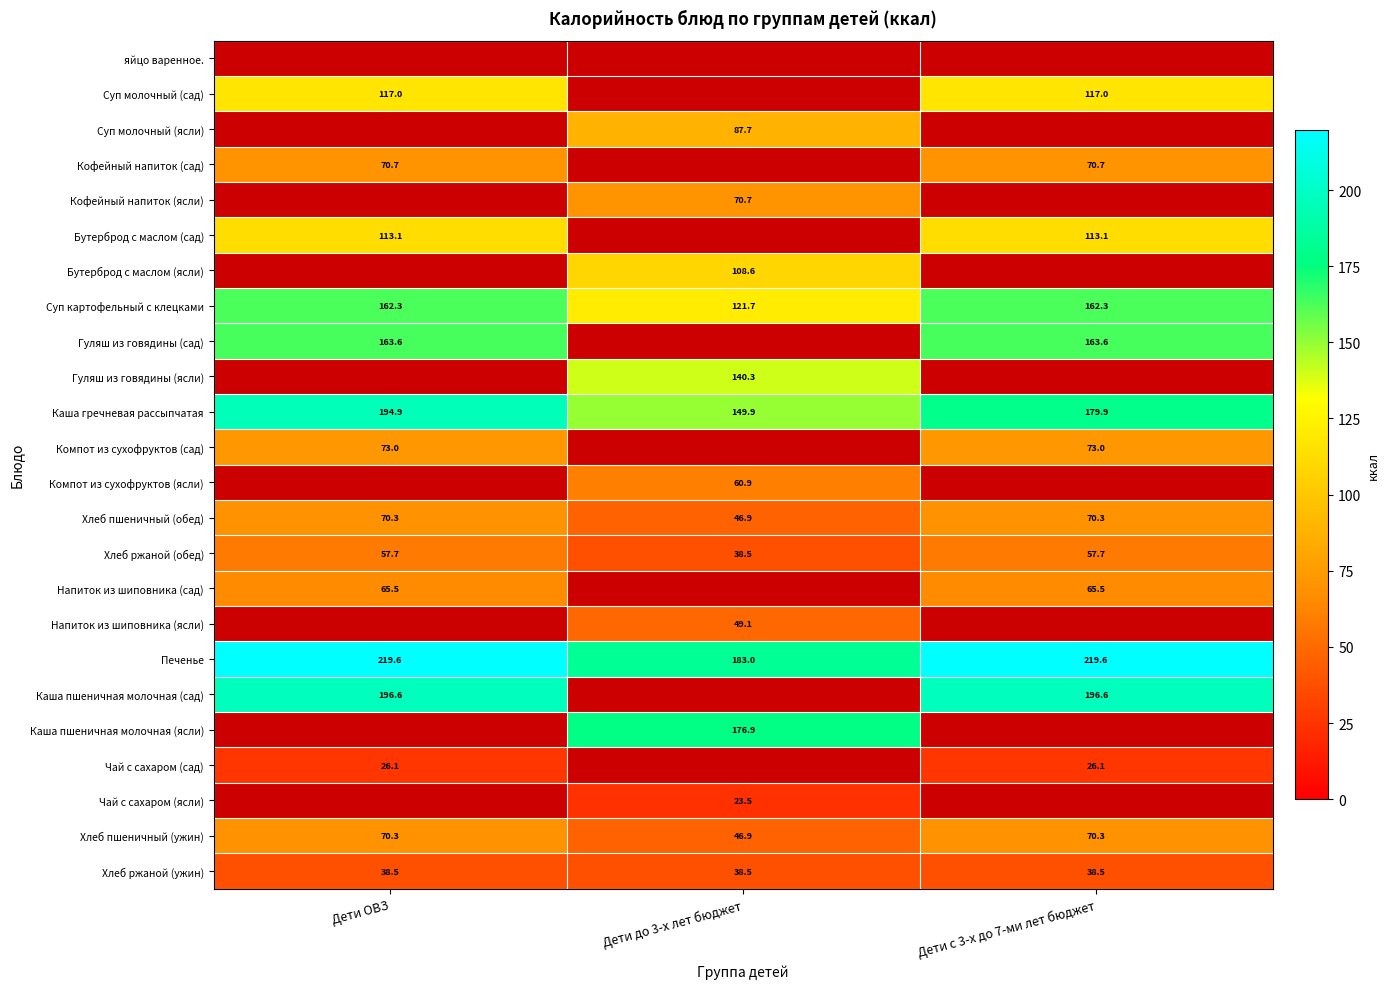

What is the average value of the Каша гречневая рассыпчатая series?

174.9